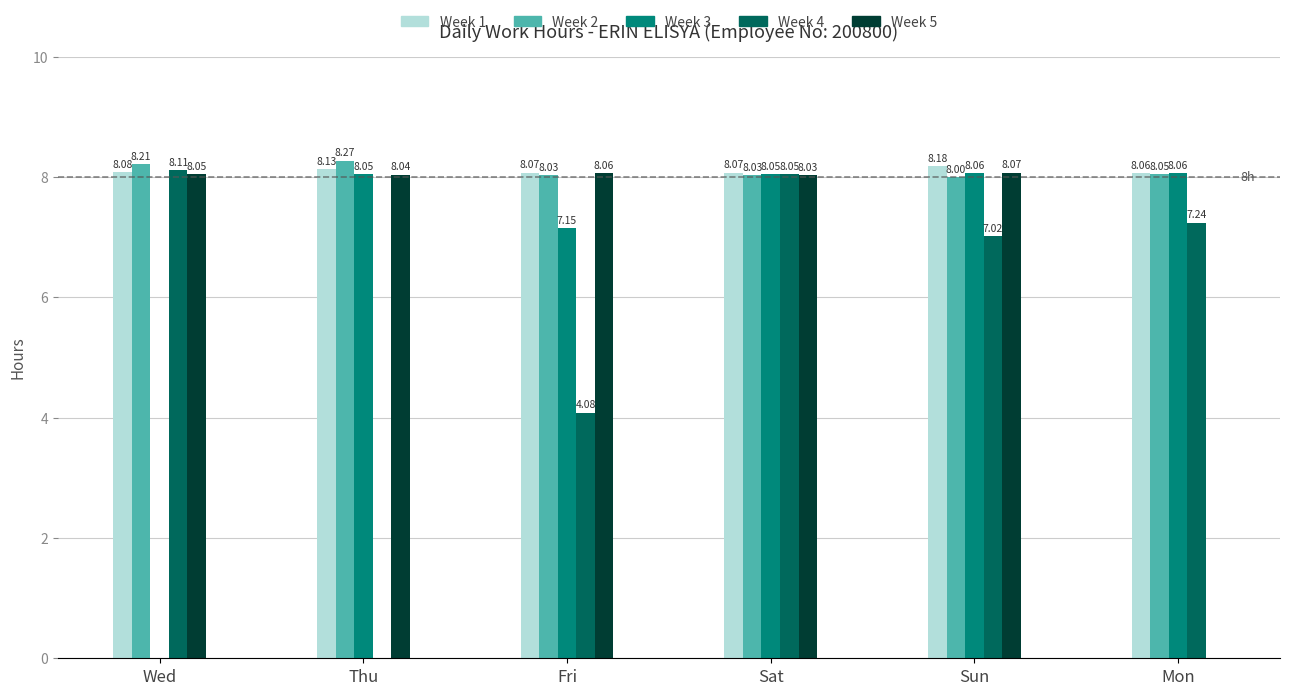

What is the sum of the Week 3 values at Fri and Thu?

15.2